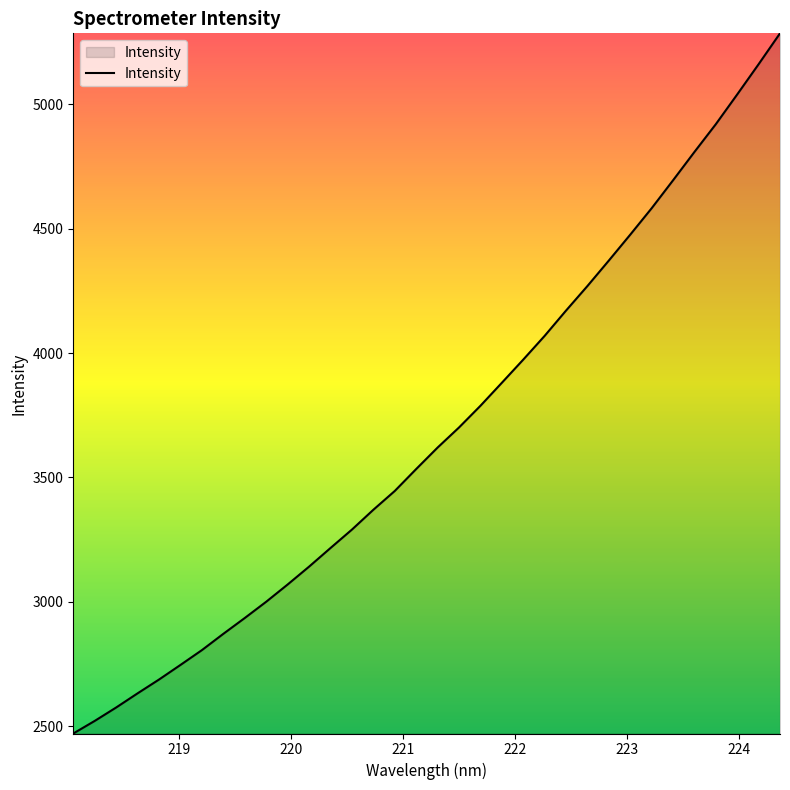

What is the difference between the maximum and minimum values?

2814.5